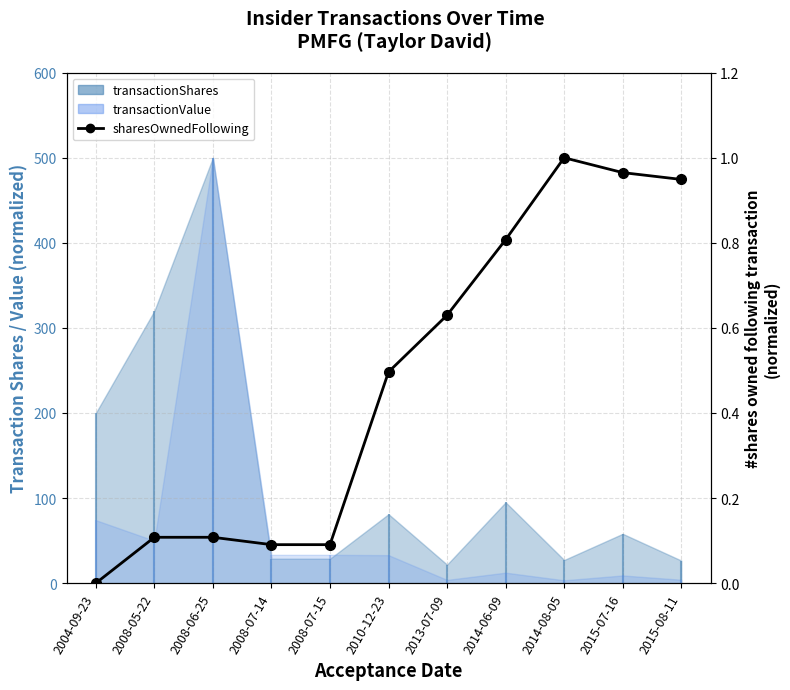

What is the average value?

0.5